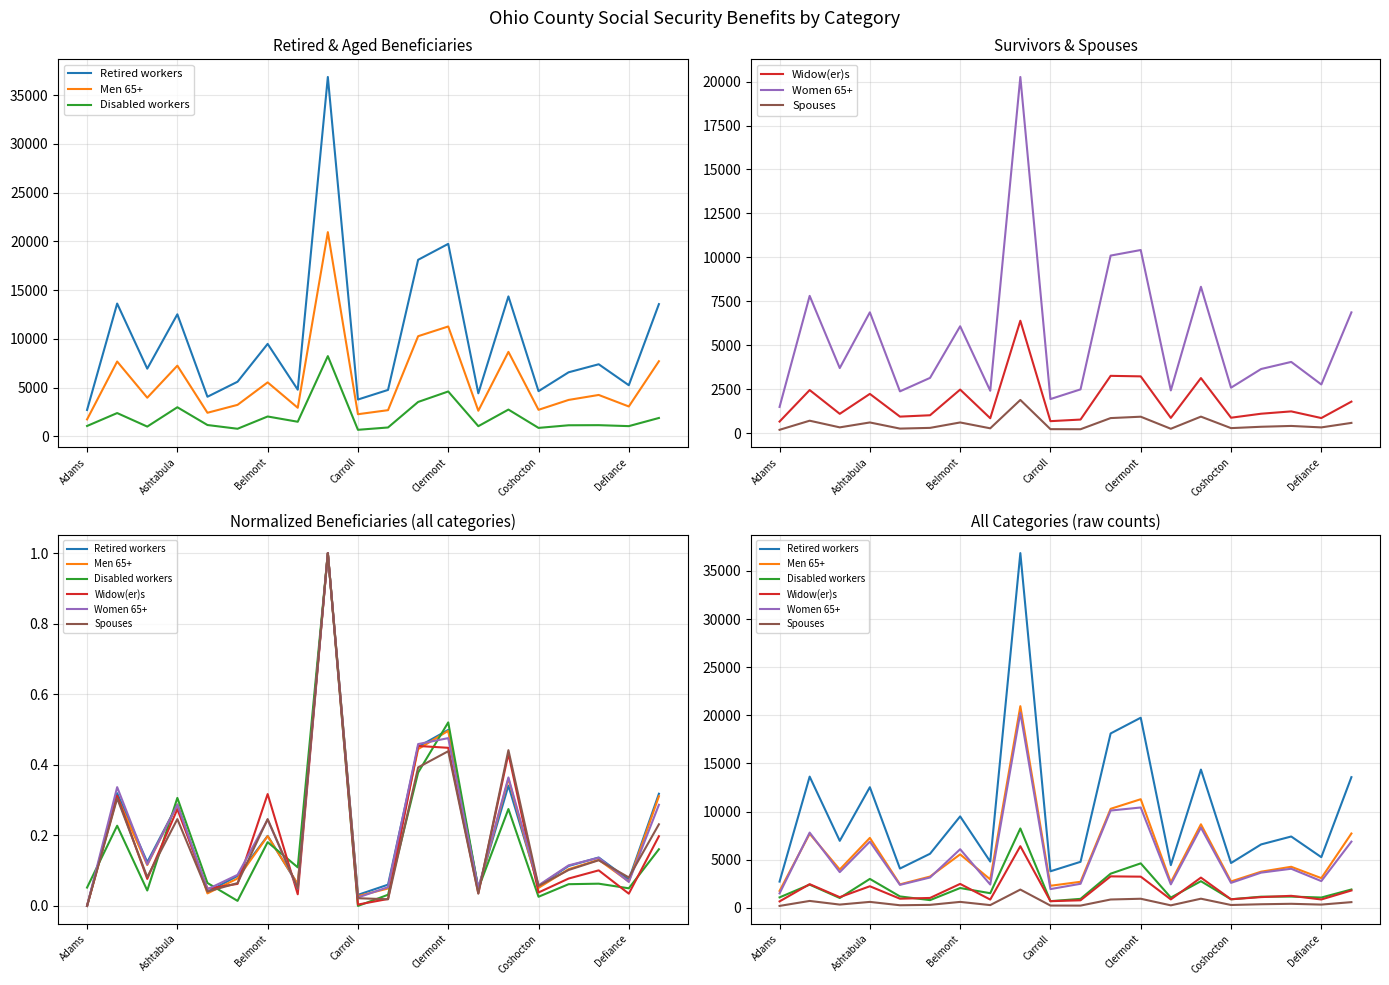

How many lines are shown in the chart?

6